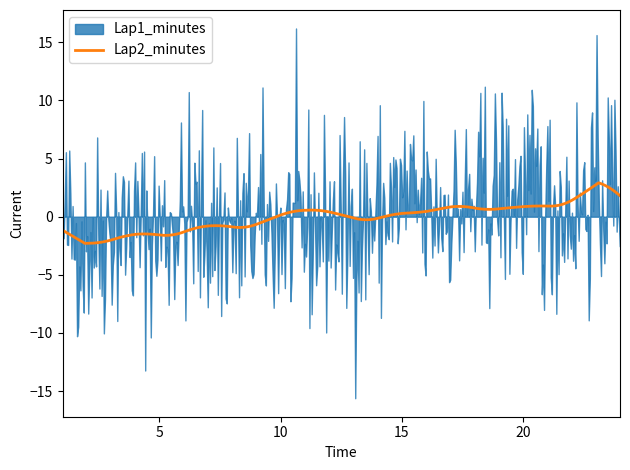

Which has a higher value, 18 or 4?

18